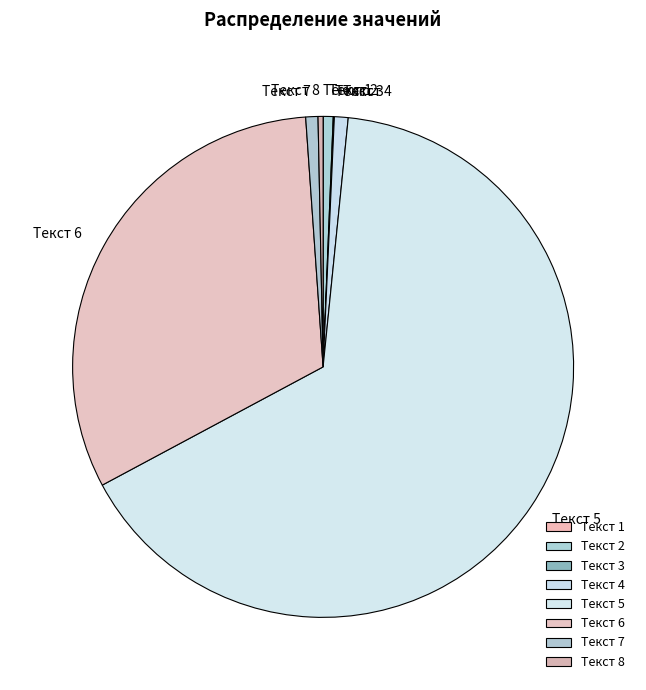

Which slice is the largest?

Текст 5